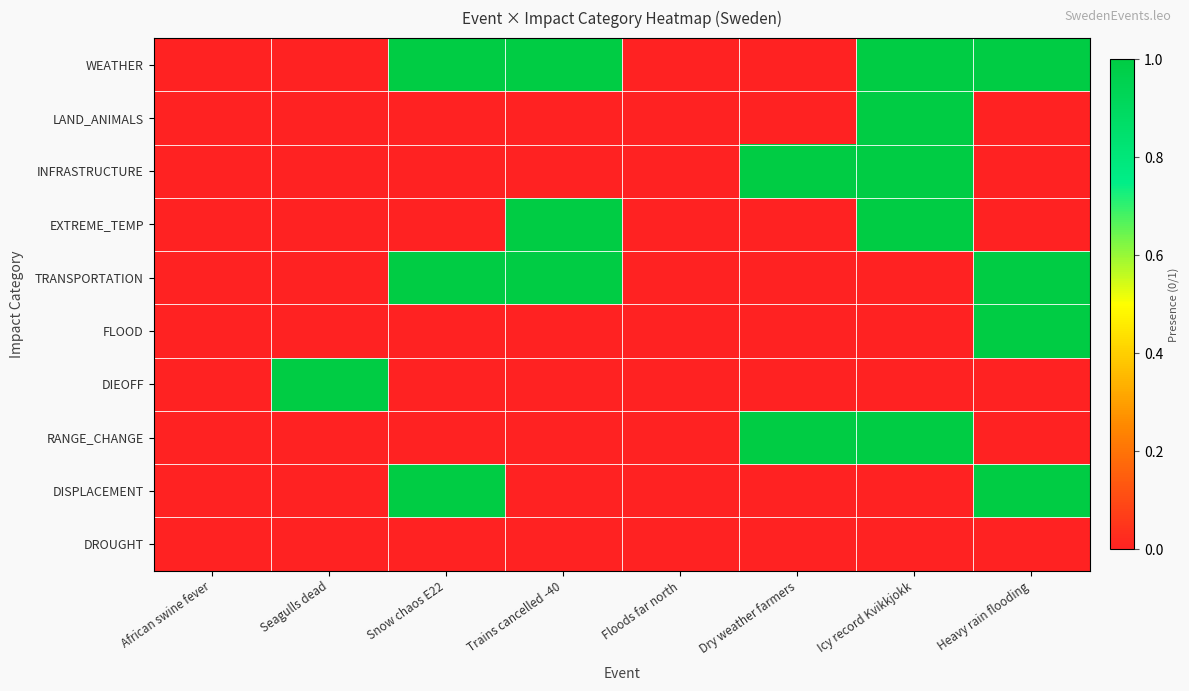

Which series has the widest spread of values?

WEATHER